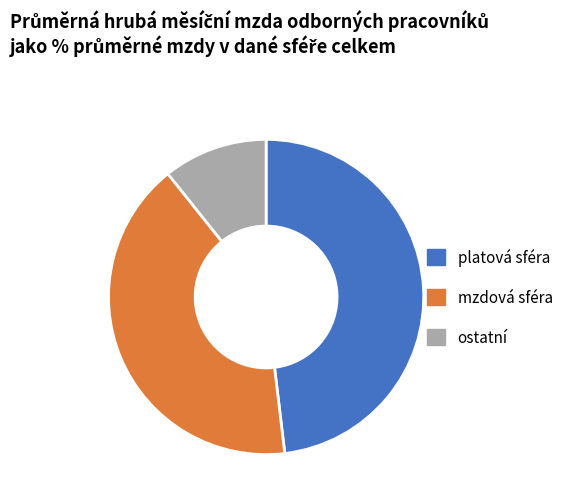

Count the number of slices in the pie.

3